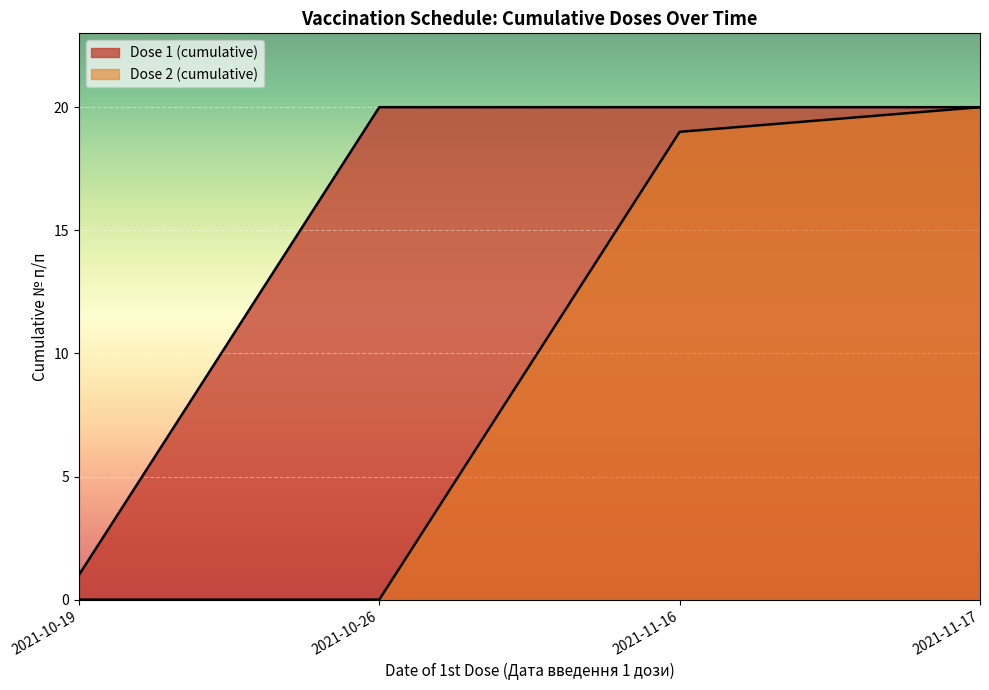

True or false: Dose 2 (cumulative) and Vaccinated (cumulative) cross at least once.

False